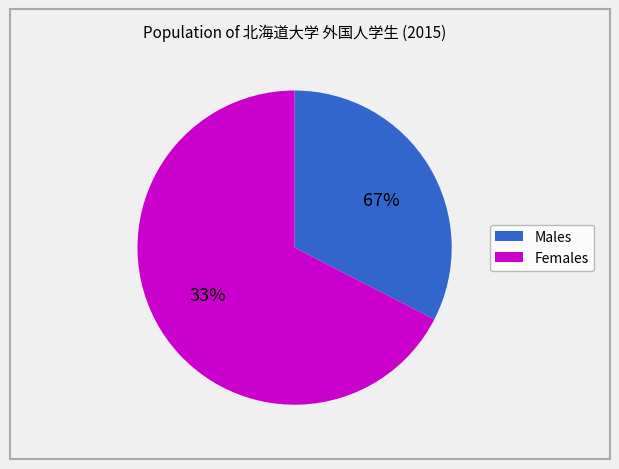

Does any single category account for the majority?

Yes